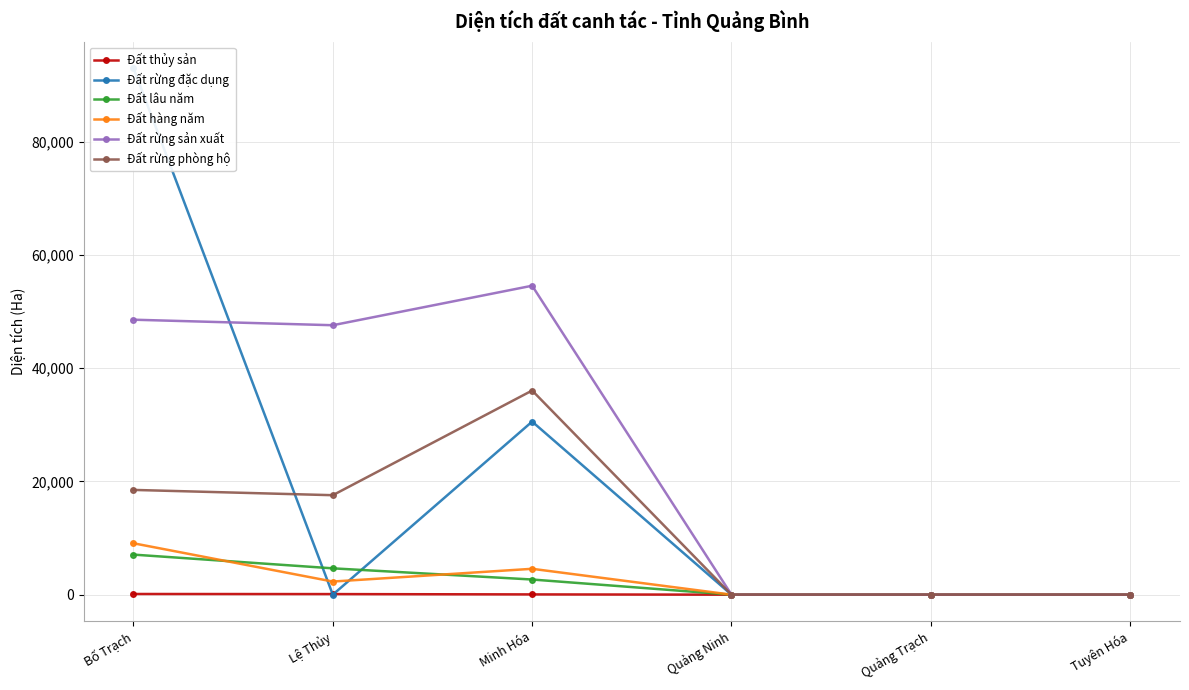

What is the value of the Đất rừng sản xuất point at the 2nd from the left?

47593